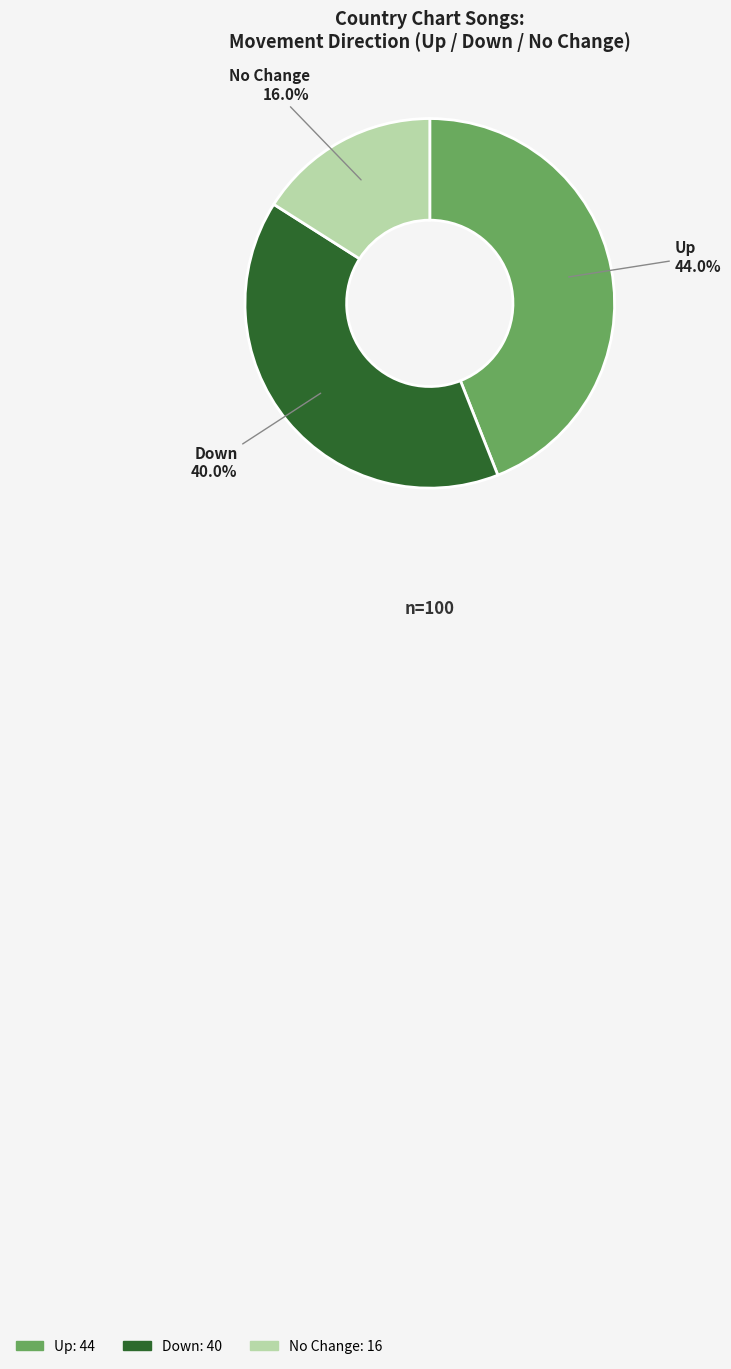

Is there a majority slice in this chart?

No